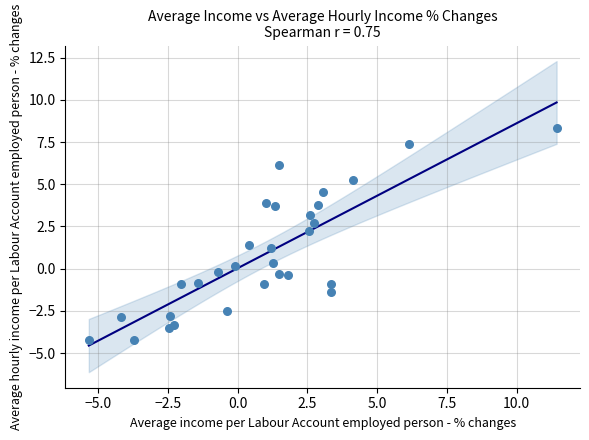

What Y value in the scatter plot is closest to 2?

2.2